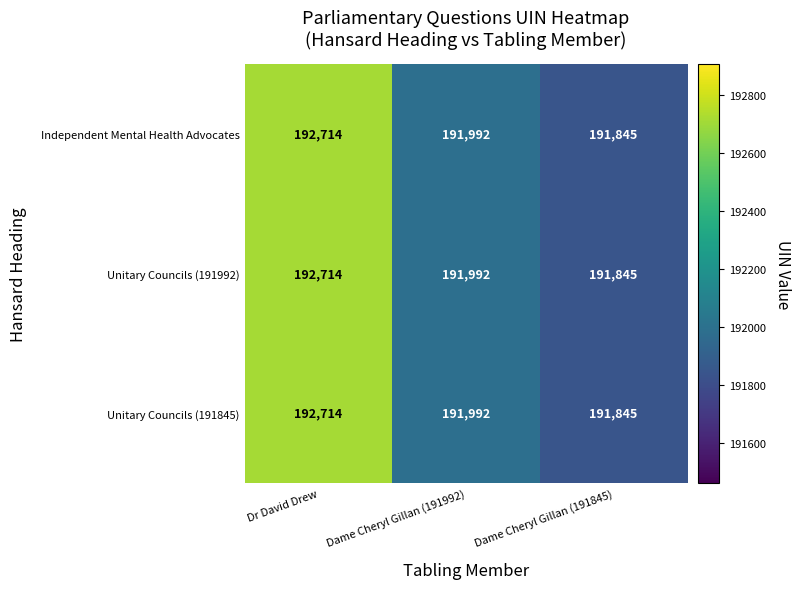

Is it true that Unitary Councils (191845) equals 191992 at Dame Cheryl Gillan (191992)?

True